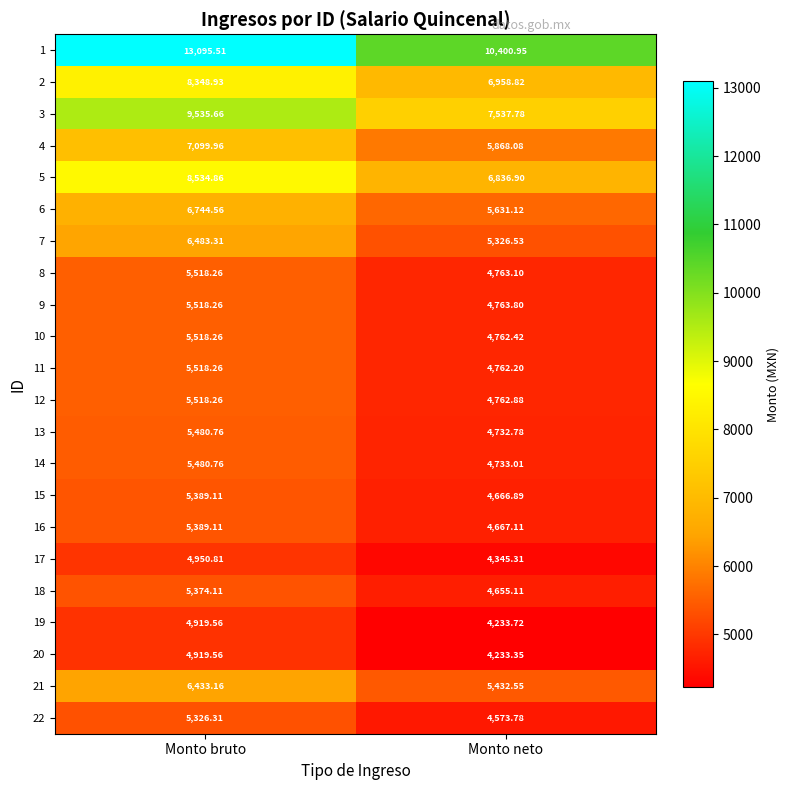

At which category is the sum across all series the highest?

Monto bruto